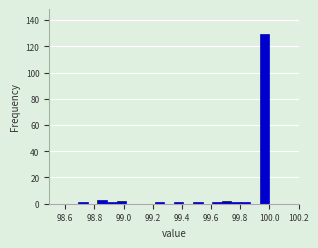

Read against the x-axis, roughly where is the centre of the tallest bar?

99.96